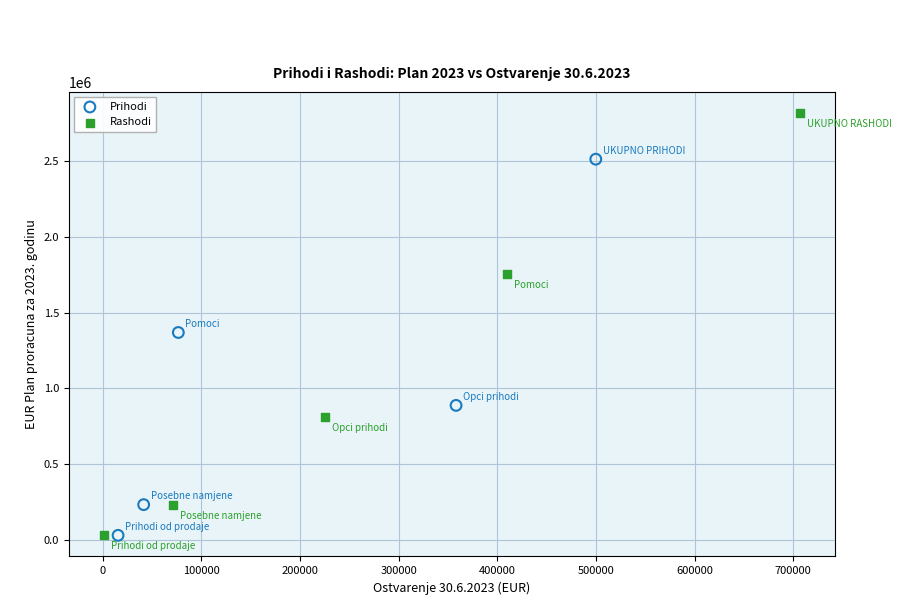

Which series has the largest Y range (max minus min)?

Rashodi